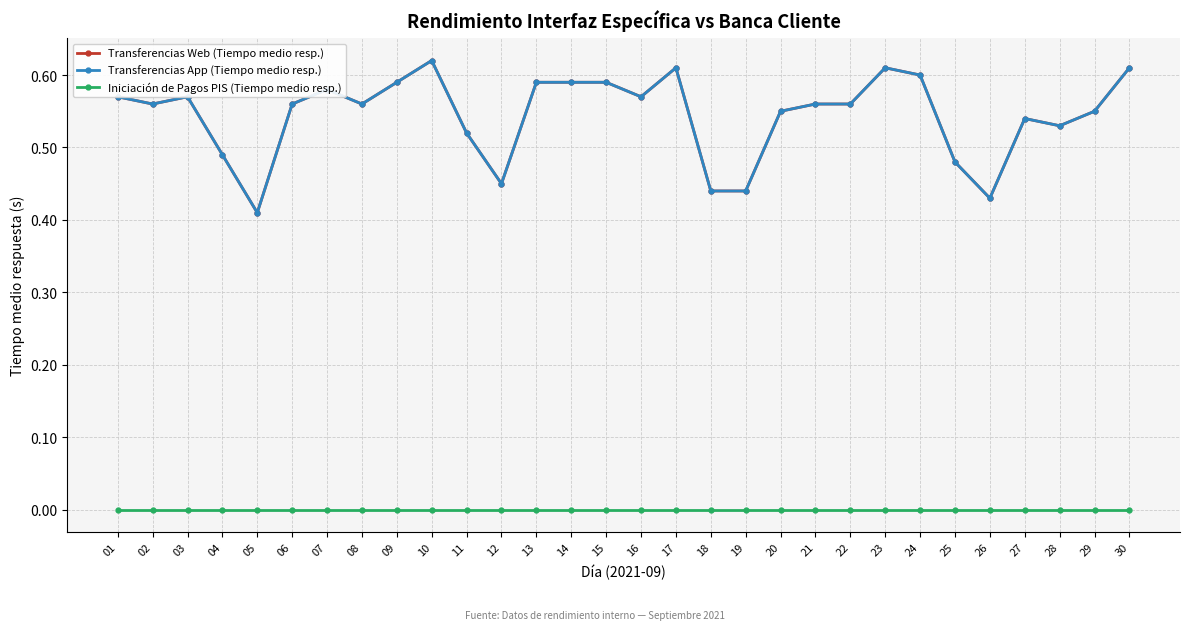

Where is the first local maximum for Transferencias Web (Tiempo medio resp.)?

03